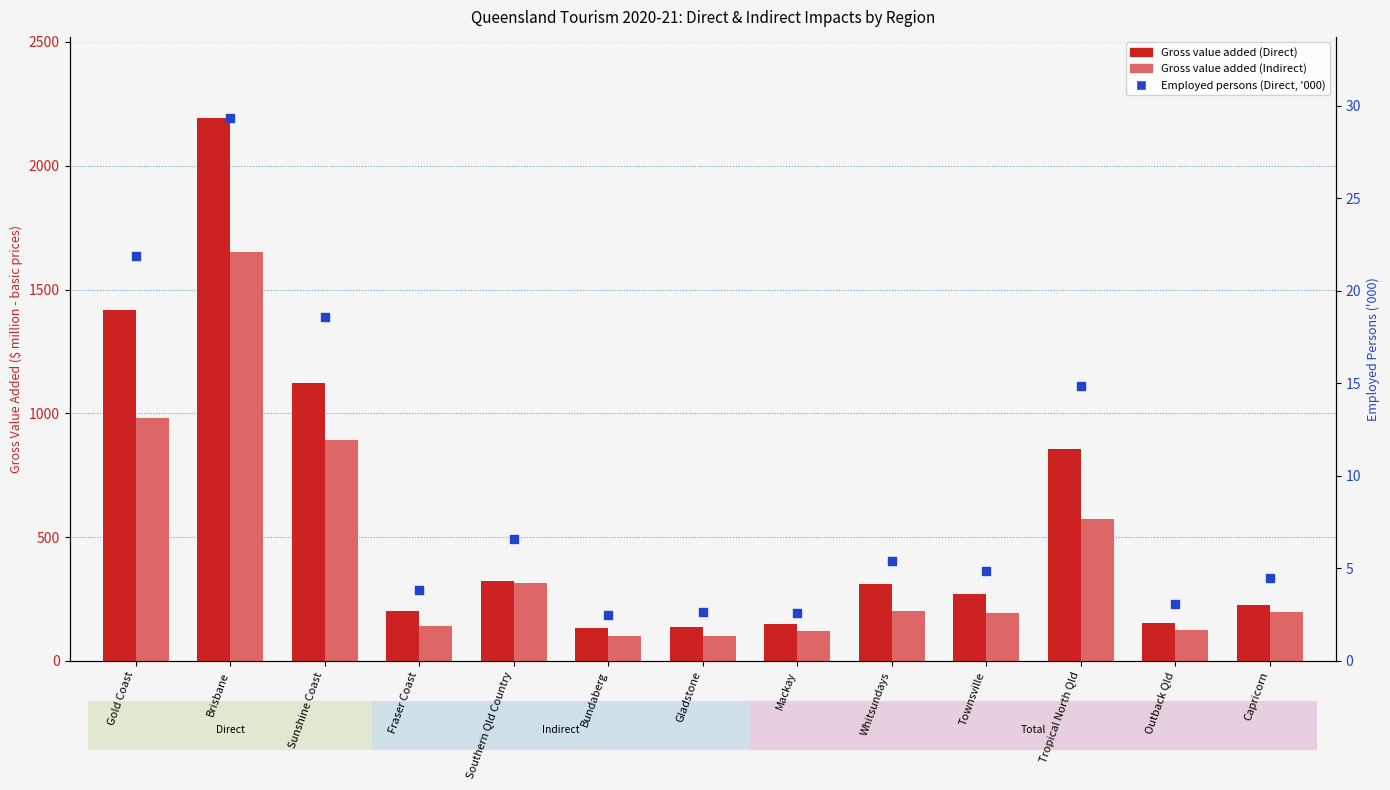

What are all the series names shown in the legend?

Gross value added (Direct), Gross value added (Indirect), Employed persons (Direct, '000)